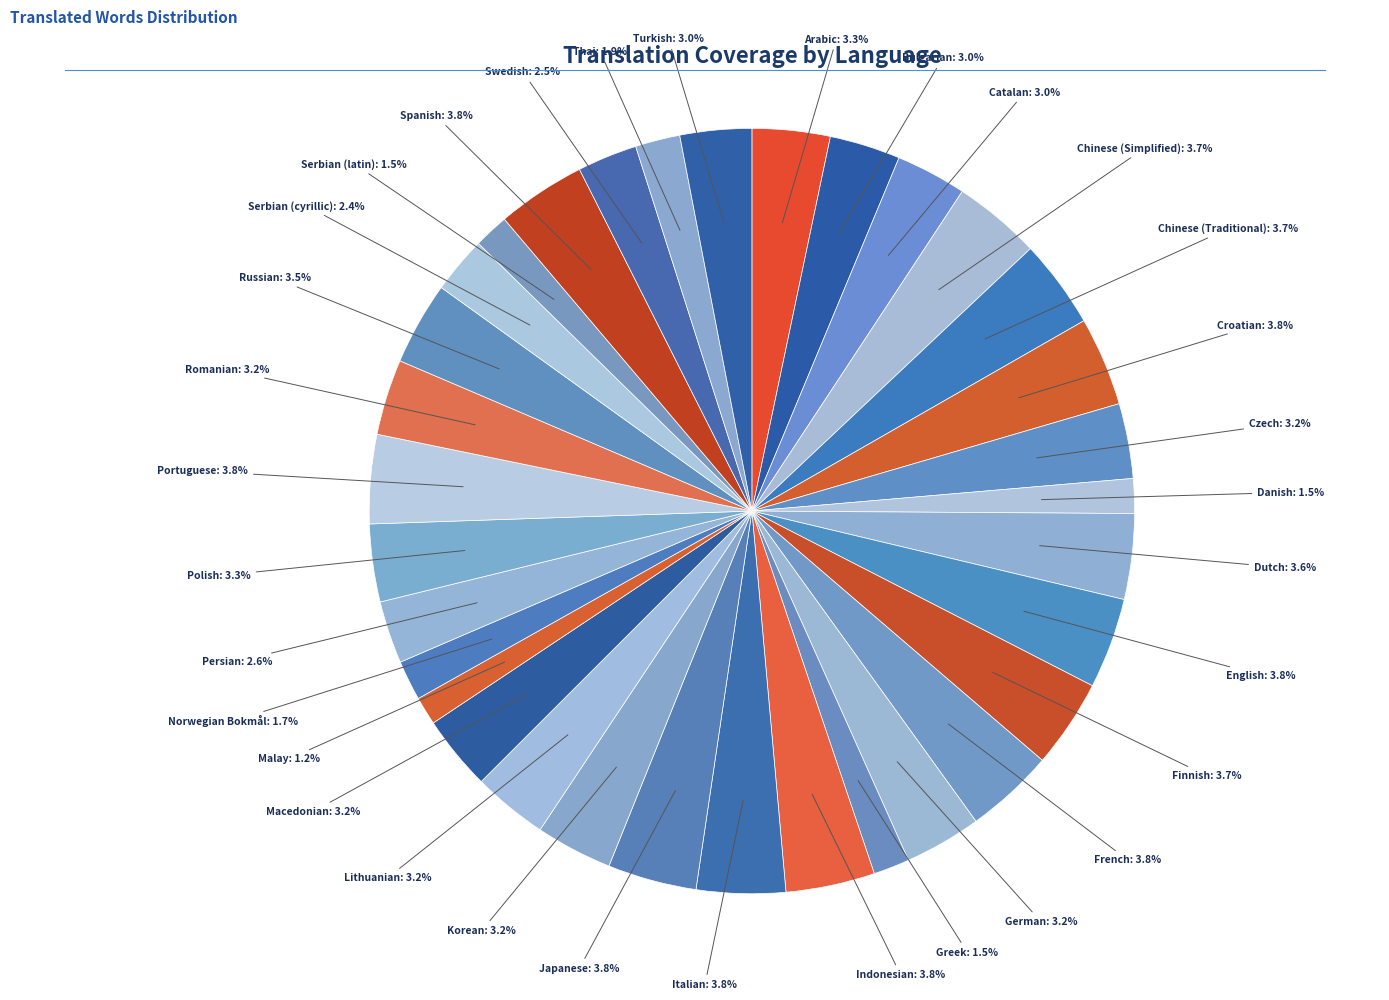

Is there any slice that represents more than half of the pie?

No